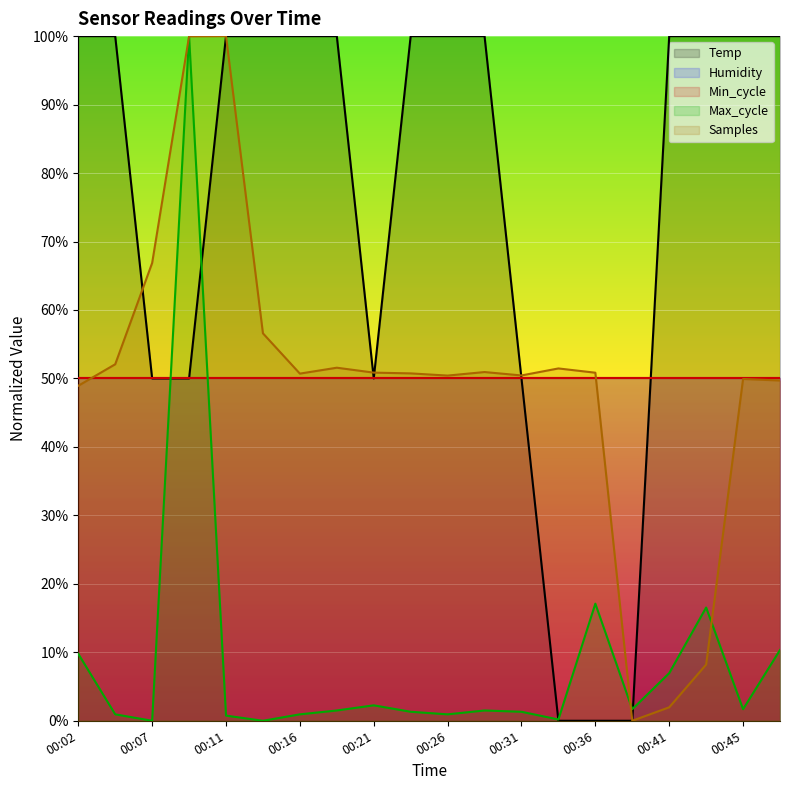

What is the average value of the Temp series?

75.0